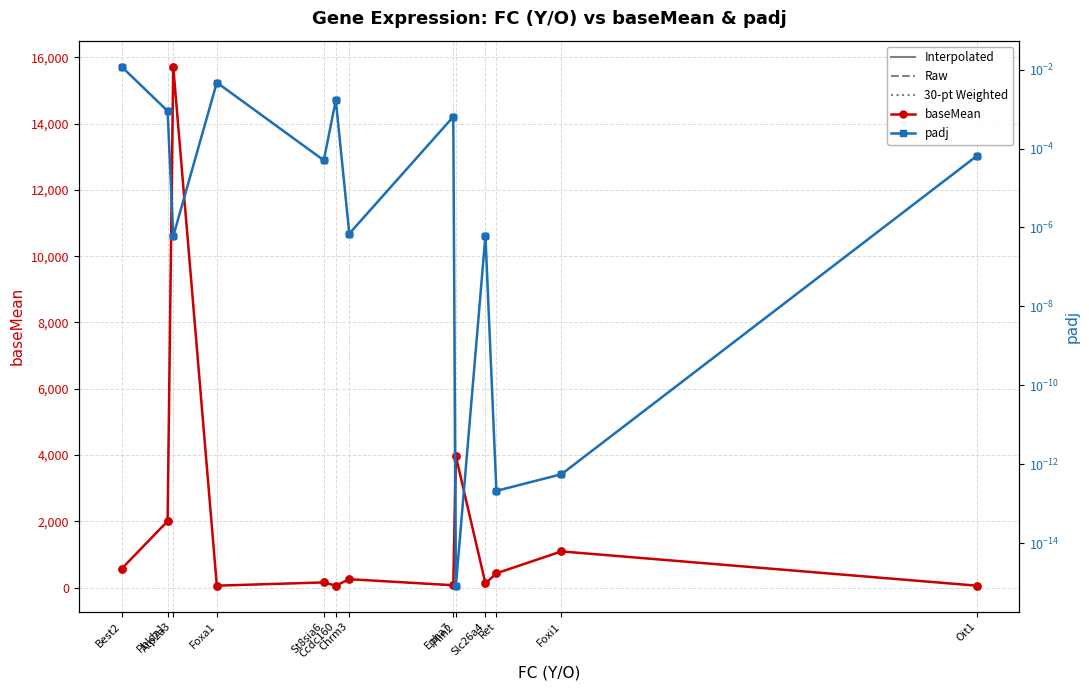

Which series contains the lowest Y value?

padj